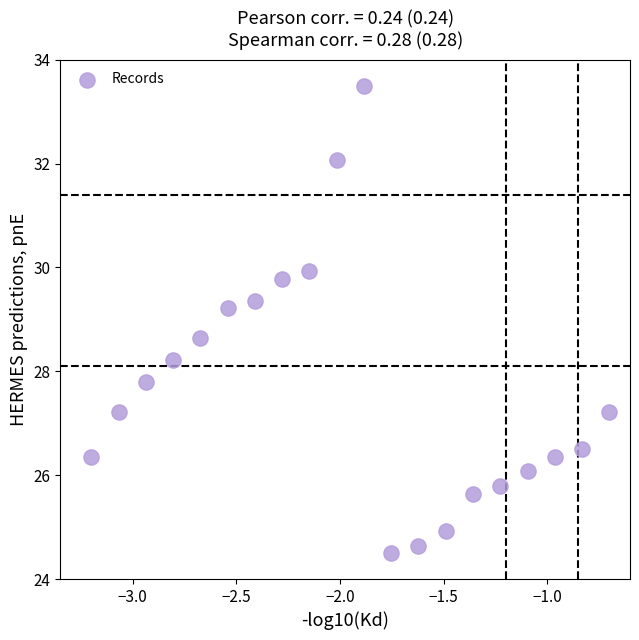

What is the range of Y values (max minus min)?

9.0